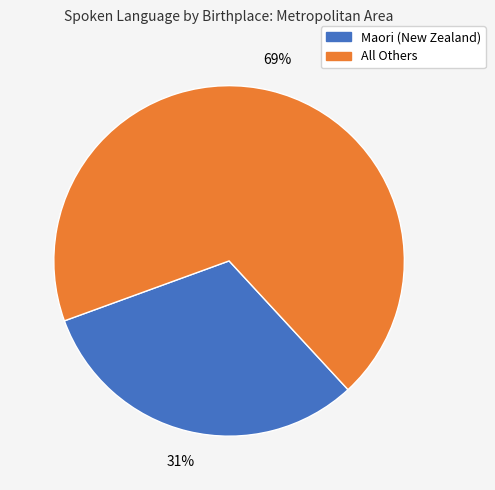

Is there a majority slice in this chart?

Yes